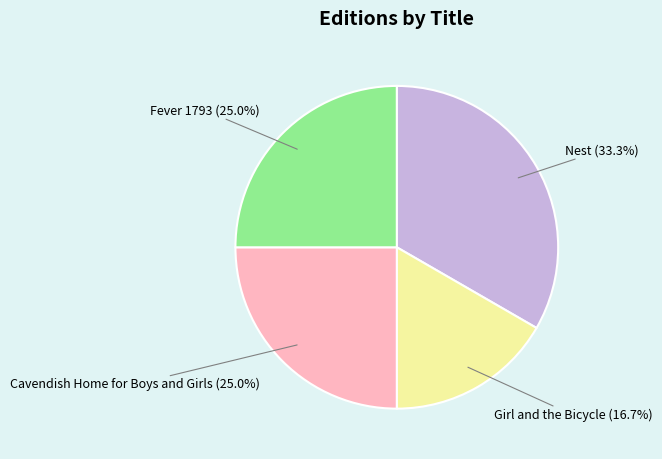

Is there a majority slice in this chart?

No